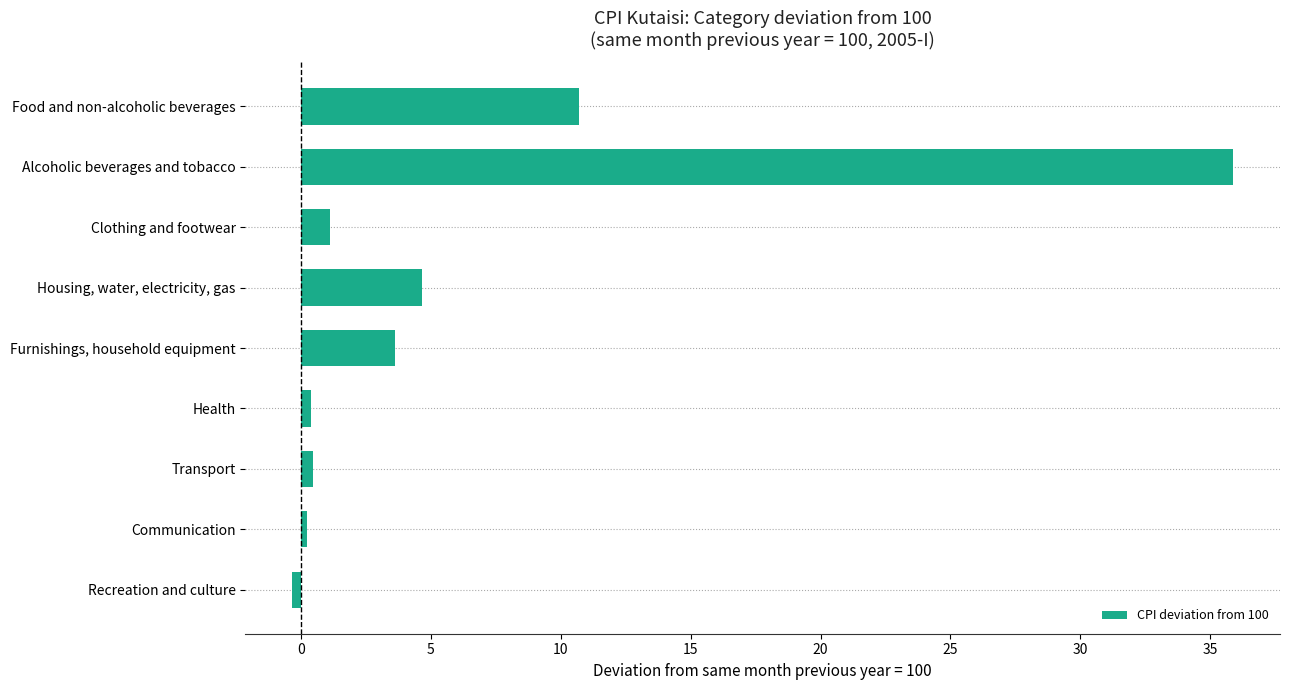

What is the label of the 3rd bar from the bottom?

Transport